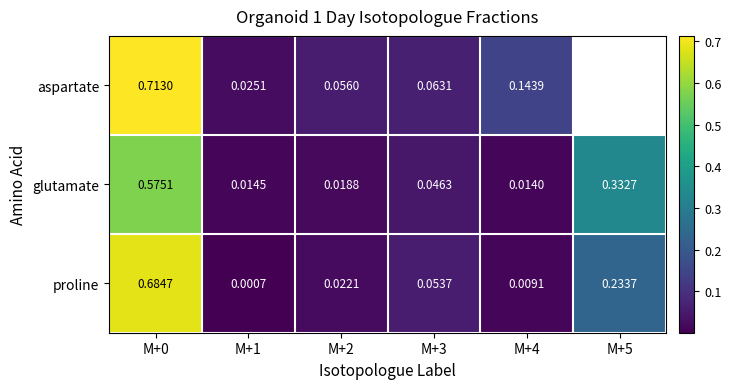

Is the value of glutamate at M+2 greater than the value of proline at M+4?

Yes